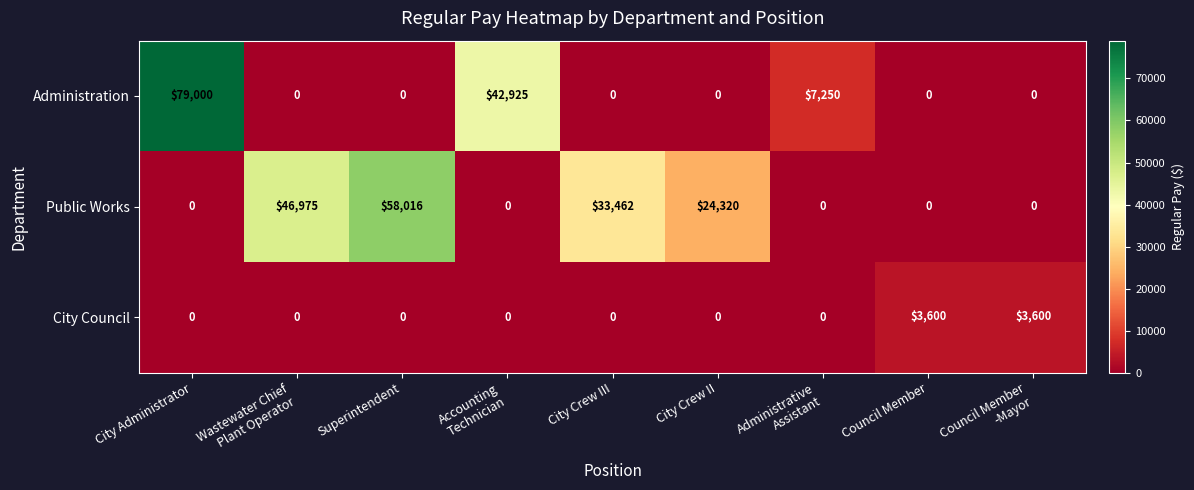

Reading left to right, list all the values displayed in this chart.

Administration: 79000	0	0	42925	0	0	7250	0	0
Public Works: 0	46975	58016	0	33462	24320	0	0	0
City Council: 0	0	0	0	0	0	0	3600	3600